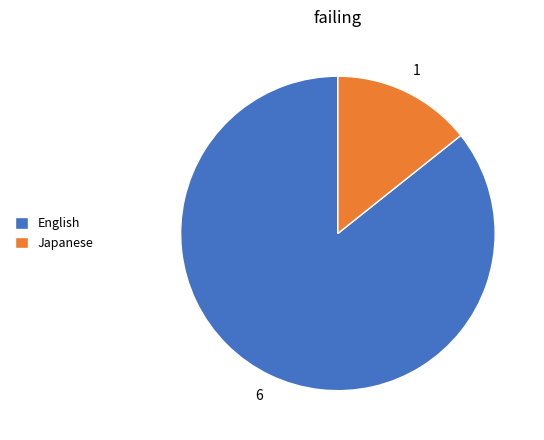

How many segments does this pie chart have?

2